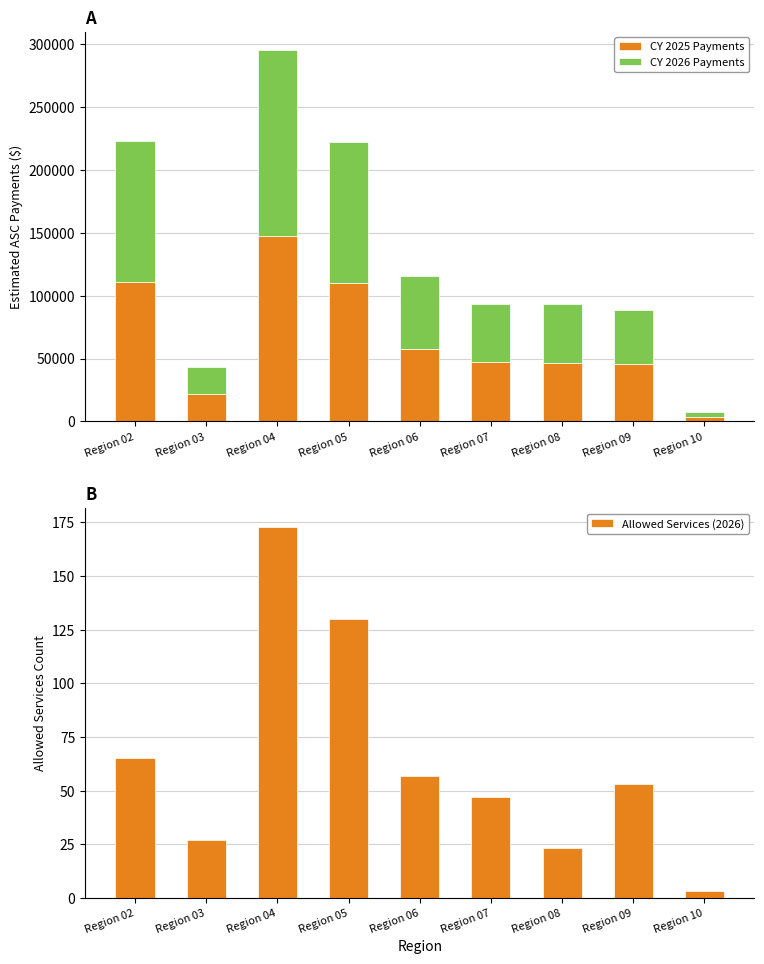

The Allowed Services (2026) series shows 57 at Region 06. True or false?

True